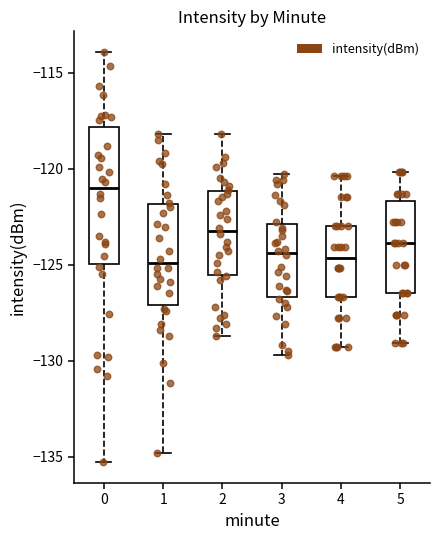

Reading left to right, read every box against the y-axis: the position of its median line, the range the box covers, and the ends of its whiskers. The values are not printed on the chart, so give them approximately, as read against the axis.

0: median -121.0, box -125.0 to -118.0, whiskers -135.5 to -114.0
1: median -125.0, box -127.0 to -122.0, whiskers -135.0 to -118.0
2: median -123.0, box -125.5 to -121.0, whiskers -128.5 to -118.0
3: median -124.5, box -126.5 to -123.0, whiskers -129.5 to -120.5
4: median -124.5, box -126.5 to -123.0, whiskers -129.5 to -120.5
5: median -124.0, box -126.5 to -121.5, whiskers -129.0 to -120.0